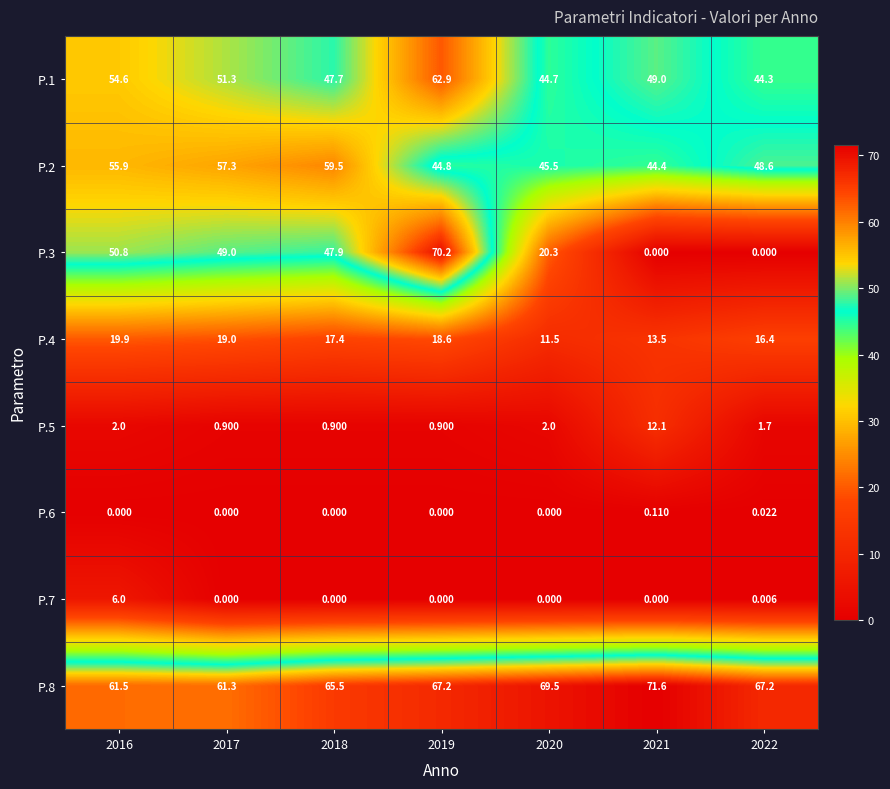

Count the number of data series in this chart.

8